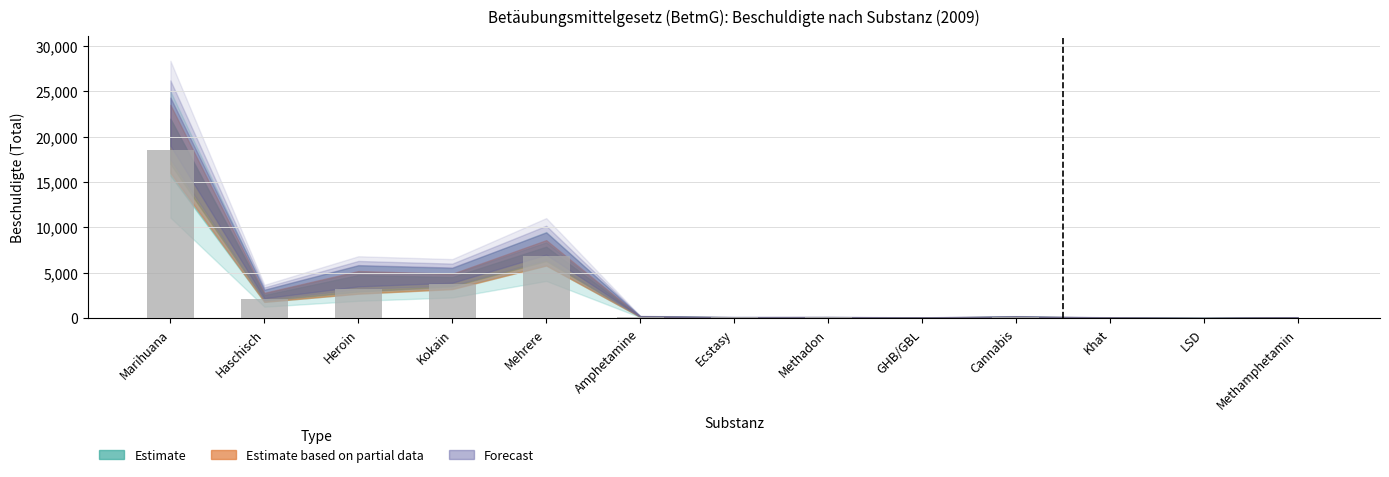

Which has a higher value, Haschisch or LSD?

Haschisch